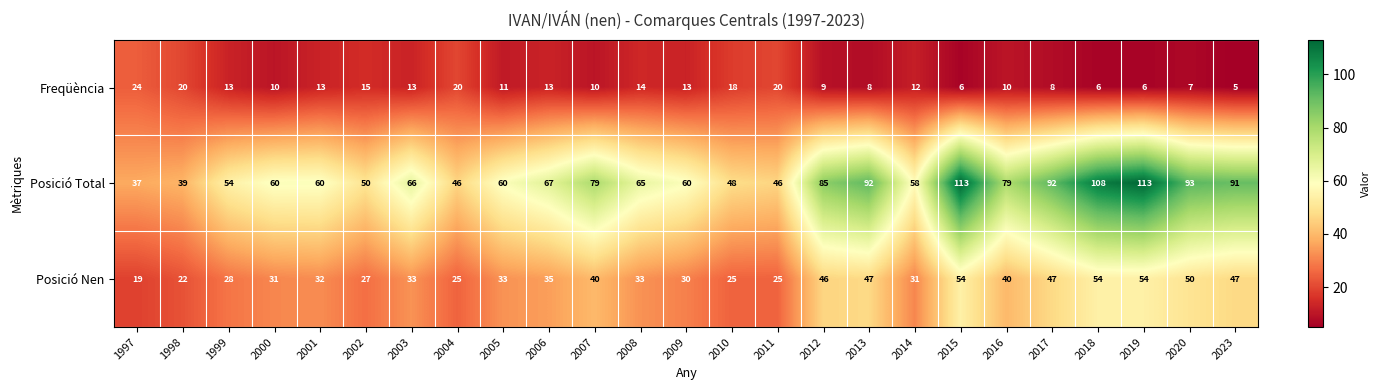

List the series in order of their peak value, highest first.

Posició Total, Posició Nen, Freqüència